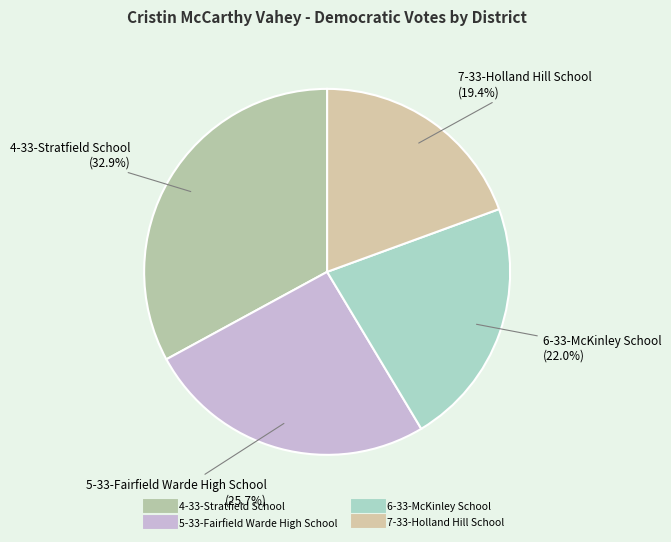

Approximately how many times larger is the value at 7-33-Holland Hill School compared to 4-33-Stratfield School?

0.6